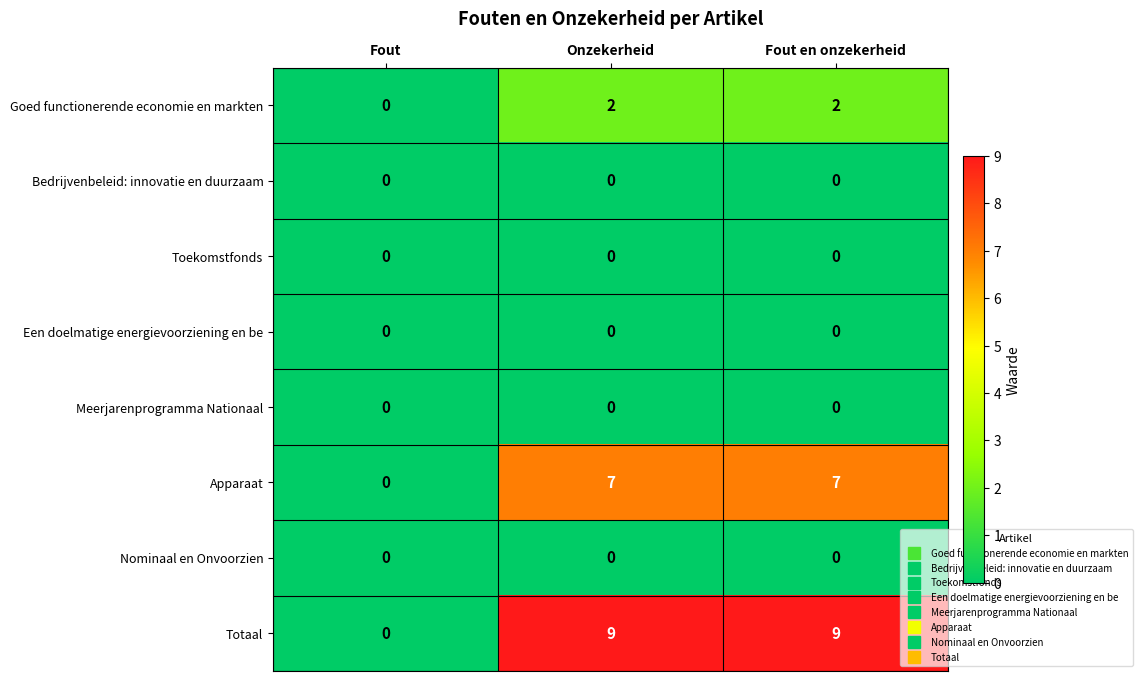

Which series has the largest total across all categories?

Totaal